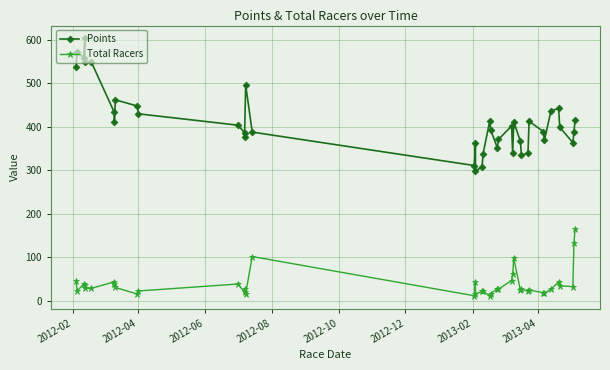

How many lines are shown in the chart?

2